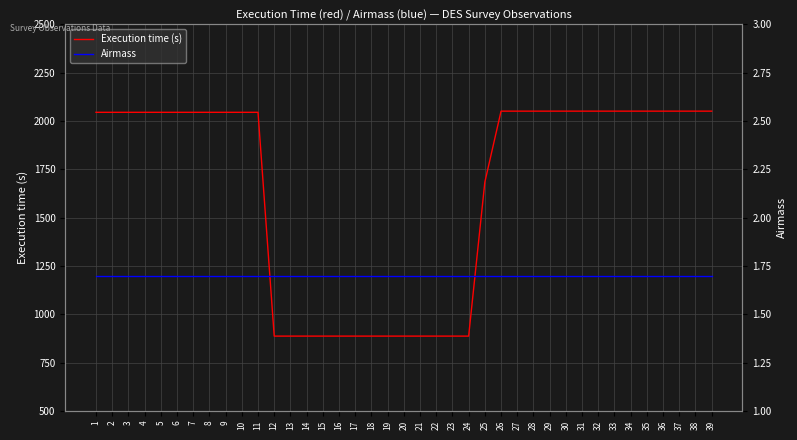

Reading right to left, extract all data points from this chart.

Execution time (s): 39=2051.0	38=2051.0	37=2051.0	36=2051.0	35=2051.0	34=2051.0	33=2051.0	32=2051.0	31=2051.0	30=2051.0	29=2051.0	28=2051.0	27=2051.0	26=2051.0	25=1684.0	24=887.0	23=887.0	22=887.0	21=887.0	20=887.0	19=887.0	18=887.0	17=887.0	16=887.0	15=887.0	14=887.0	13=887.0	12=887.0	11=2045.0	10=2045.0	9=2045.0	8=2045.0	7=2045.0	6=2045.0	5=2045.0	4=2045.0	3=2045.0	2=2045.0	1=2045.0
Airmass: 39=1.7	38=1.7	37=1.7	36=1.7	35=1.7	34=1.7	33=1.7	32=1.7	31=1.7	30=1.7	29=1.7	28=1.7	27=1.7	26=1.7	25=1.7	24=1.7	23=1.7	22=1.7	21=1.7	20=1.7	19=1.7	18=1.7	17=1.7	16=1.7	15=1.7	14=1.7	13=1.7	12=1.7	11=1.7	10=1.7	9=1.7	8=1.7	7=1.7	6=1.7	5=1.7	4=1.7	3=1.7	2=1.7	1=1.7